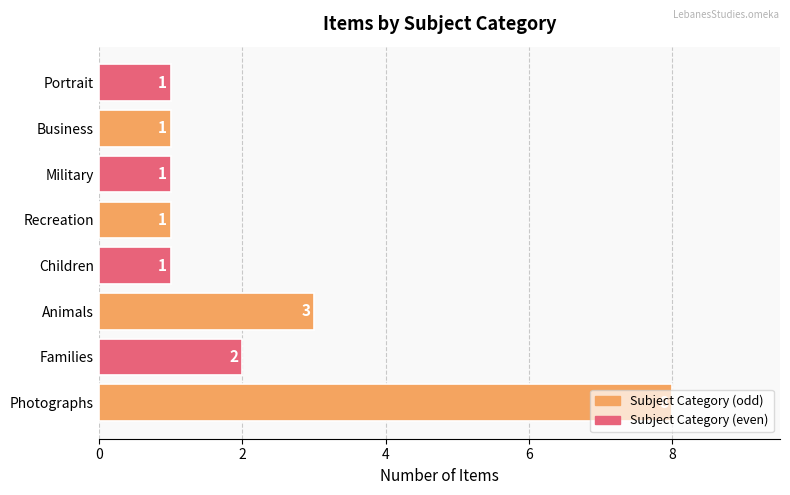

How many values are between 1 and 3?

7